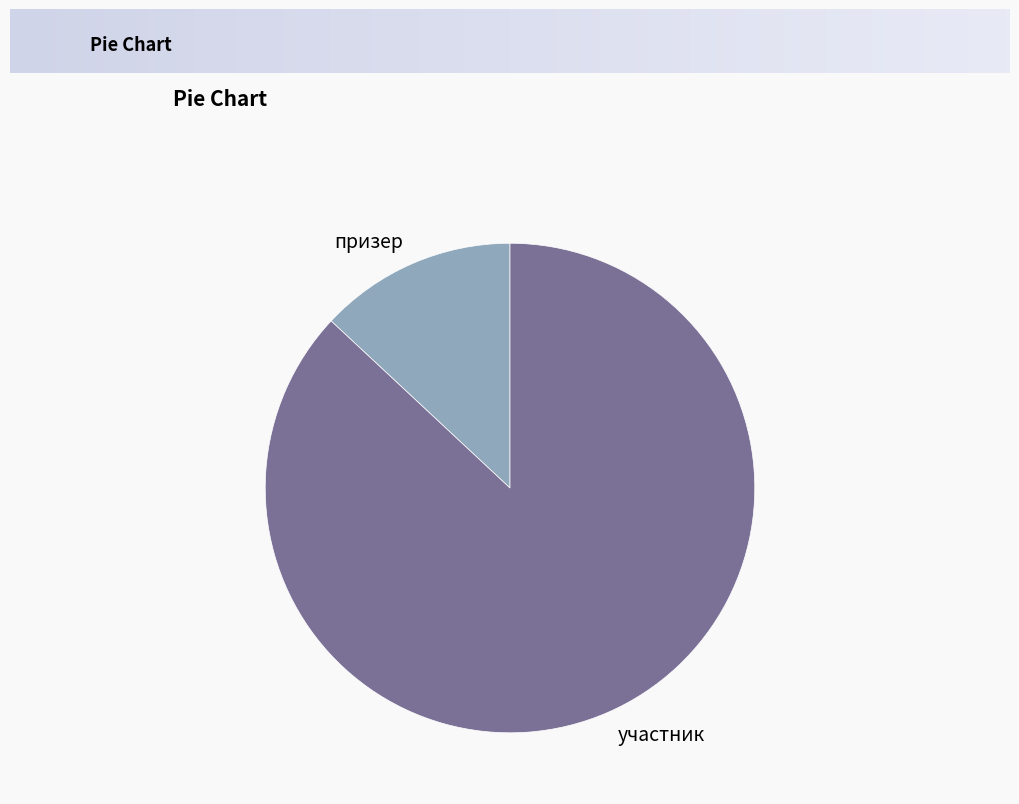

How many segments does this pie chart have?

2